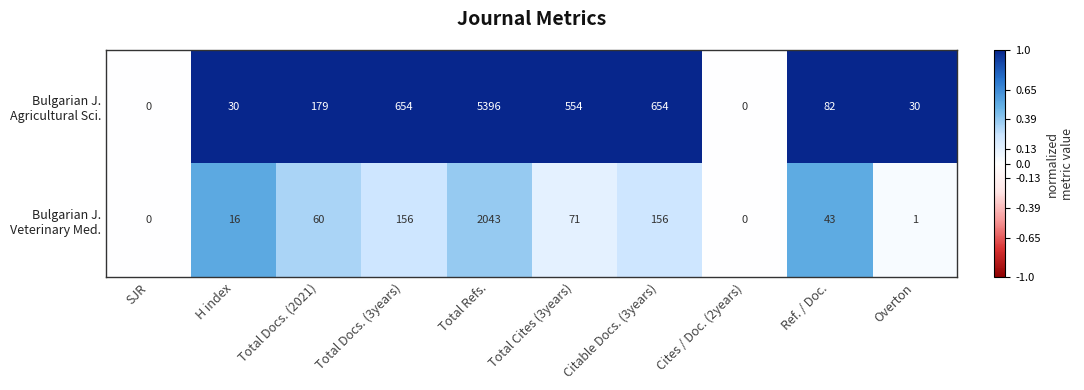

What is the difference between the highest and lowest values at Total Cites (3years)?

483